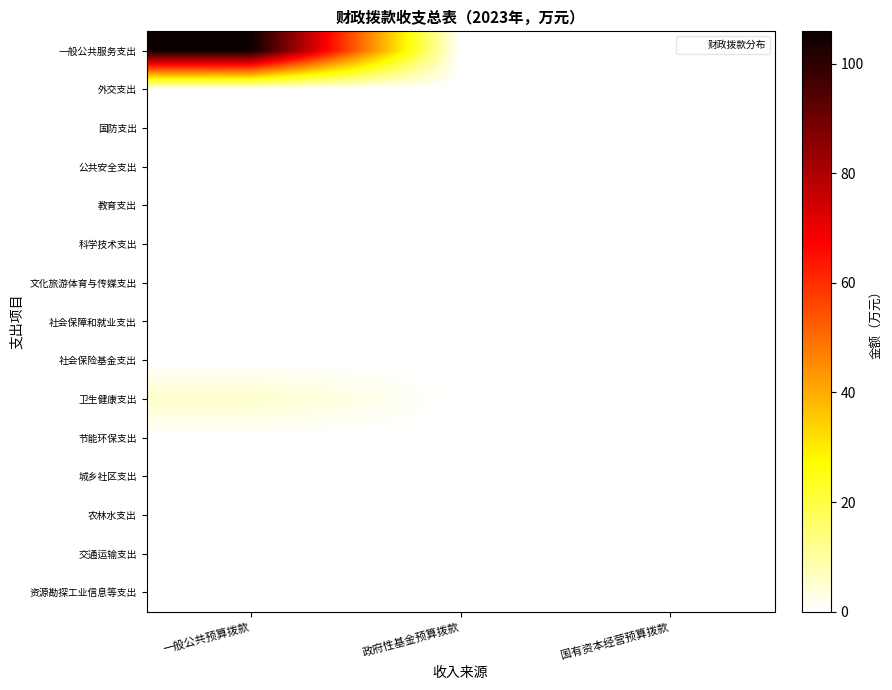

At which category is the sum across all series the highest?

一般公共预算拨款